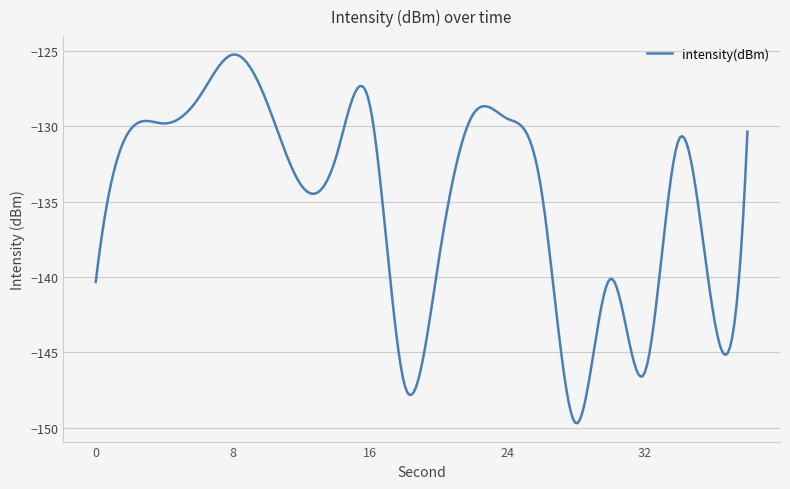

What is the maximum value shown in the chart?

-125.2